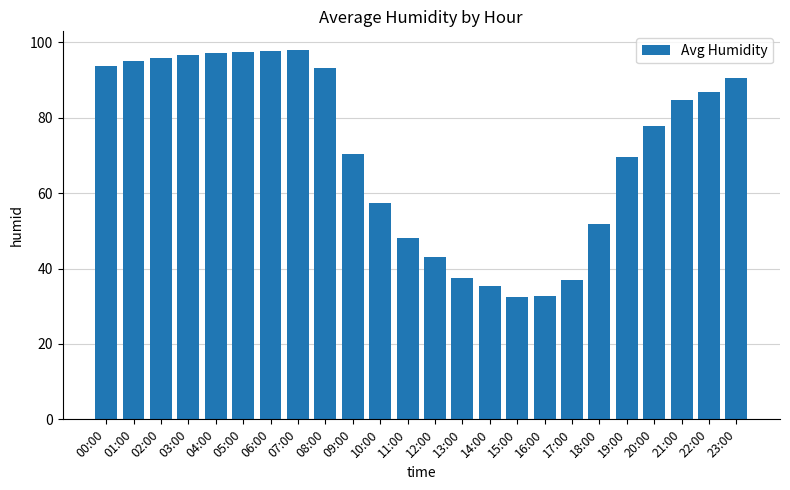

What is the smallest value displayed?

32.4